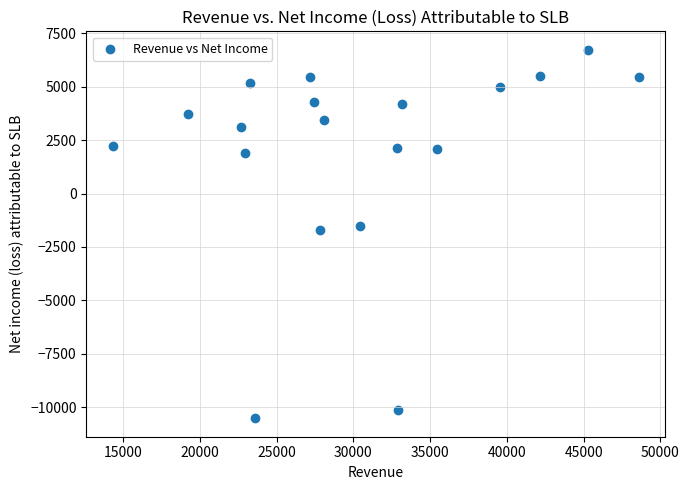

What is the range of X values (max minus min)?

34271